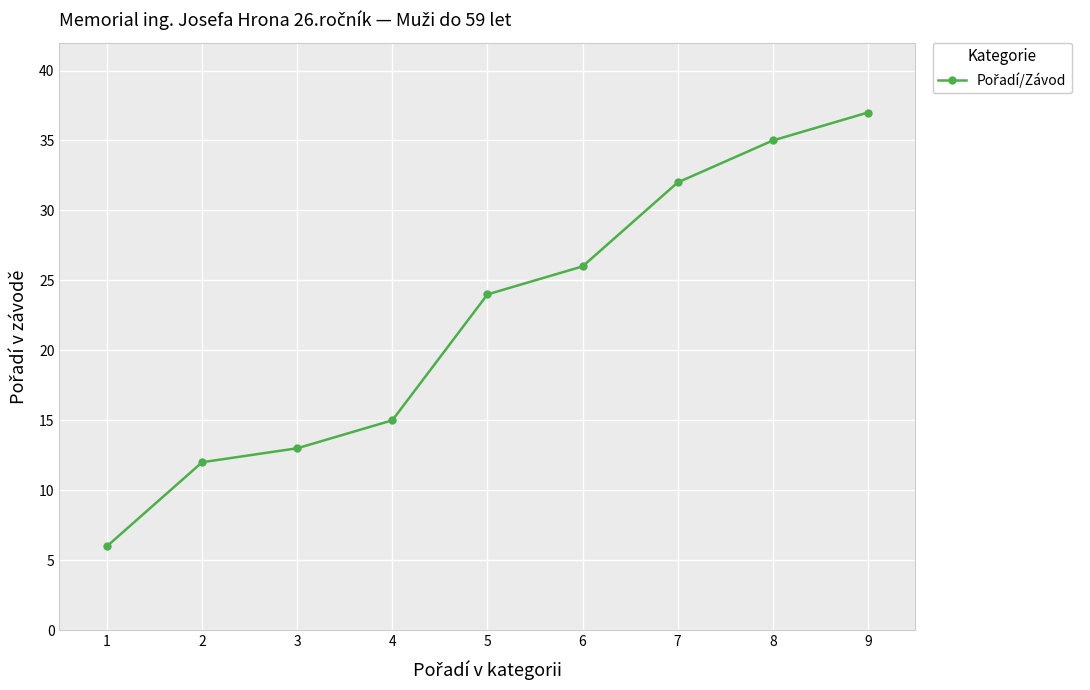

List the labels in order of value, smallest first.

1, 2, 3, 4, 5, 6, 7, 8, 9